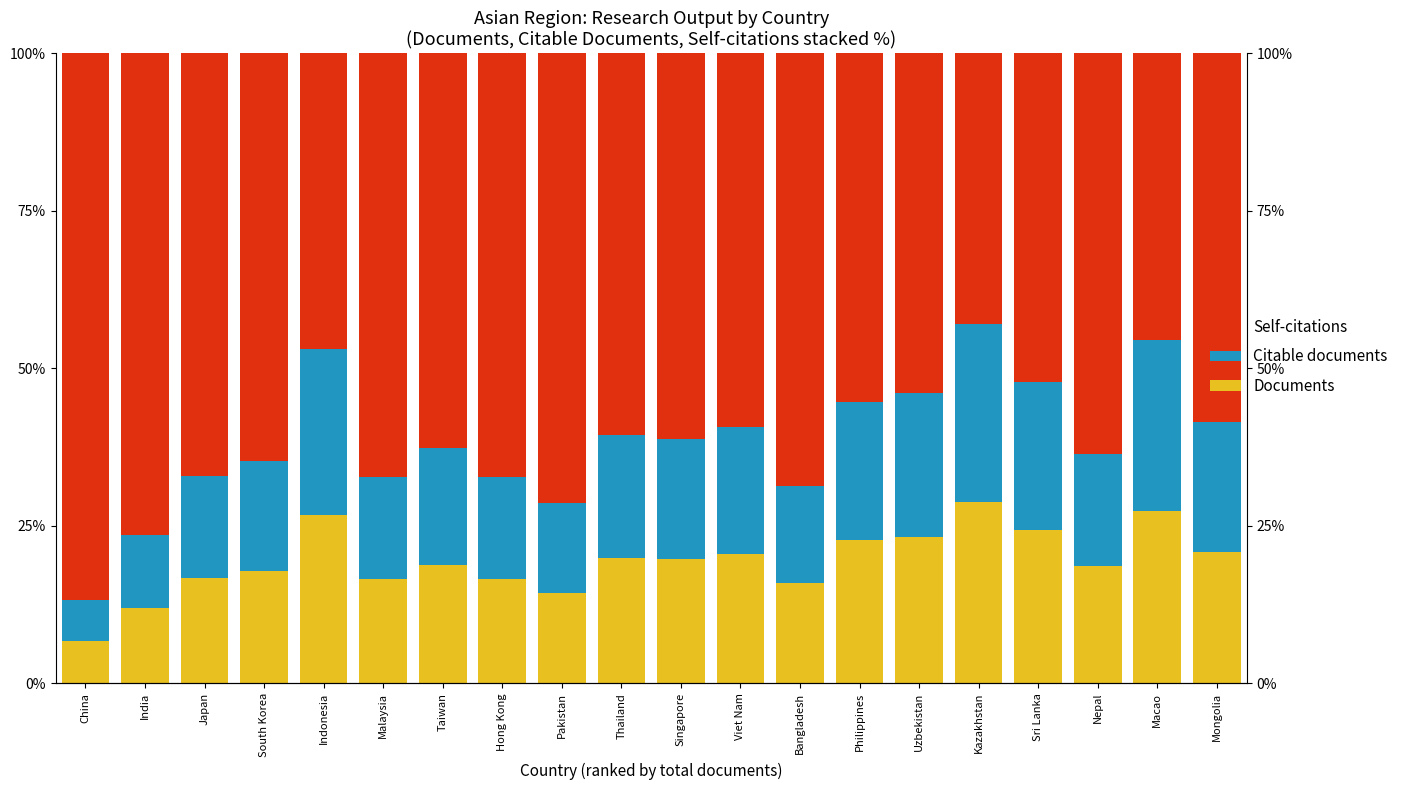

The Citable documents series shows 5.3 at Thailand. True or false?

False